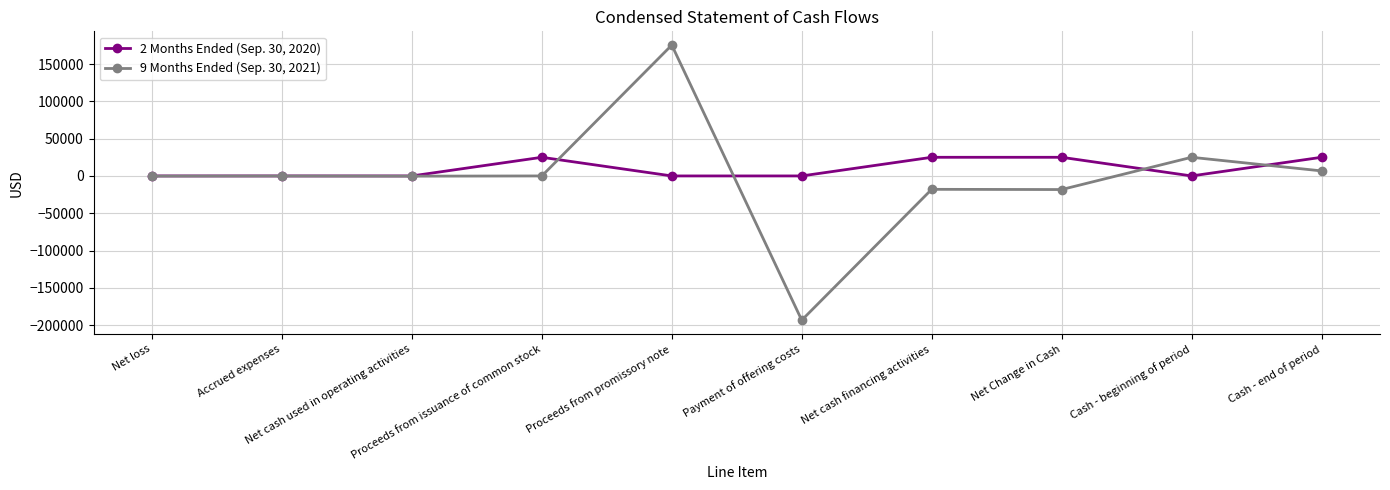

What is the average value of the 2 Months Ended (Sep. 30, 2020) series?

10000